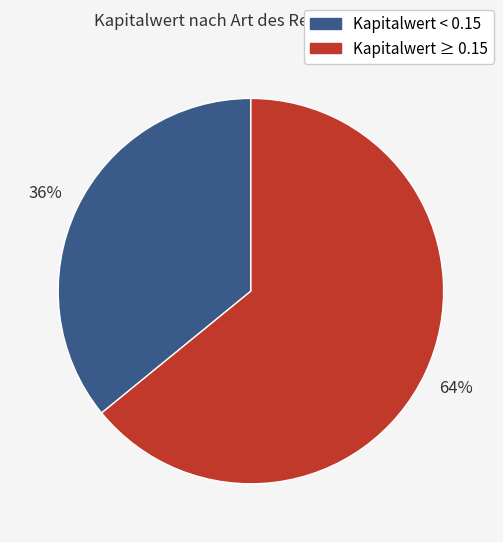

To the nearest percent, what is the average slice percentage?

50%